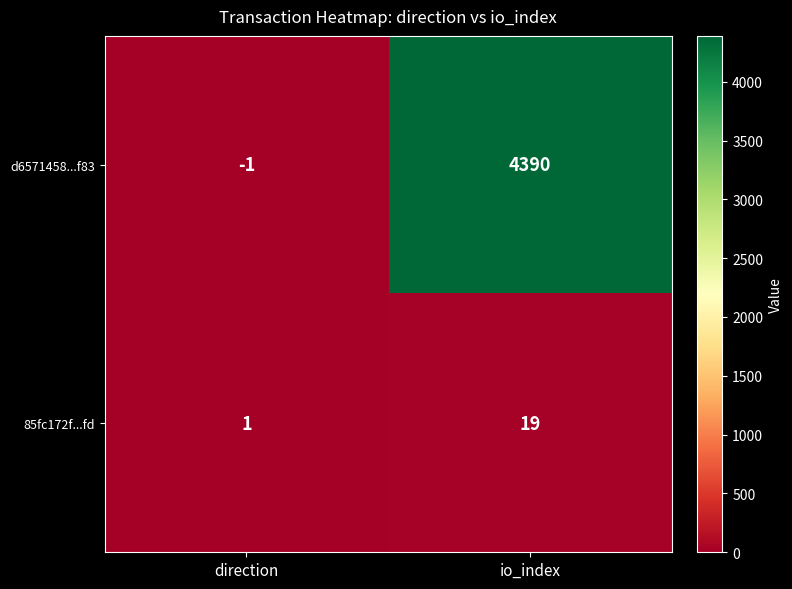

Reading left to right, transcribe all the data shown in this chart.

d6571458...f83: direction=-1	io_index=4390
85fc172f...fd: direction=1	io_index=19